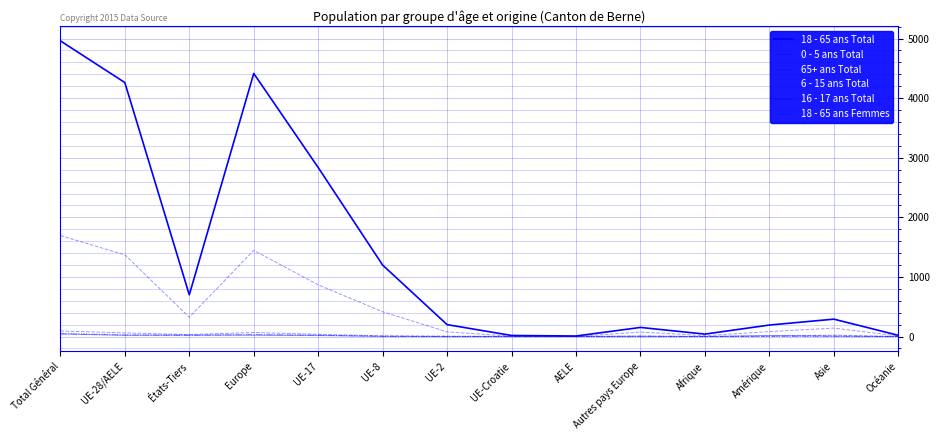

Which series changed the most between États-Tiers and Europe?

18 - 65 ans Total